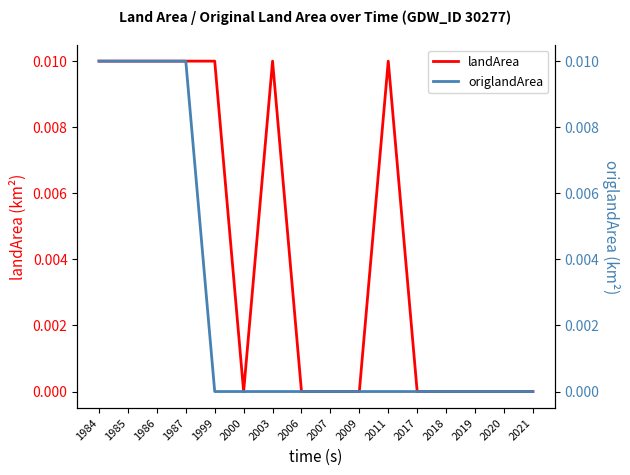

True or false: landArea has a value of 0.0 at 2007.

True